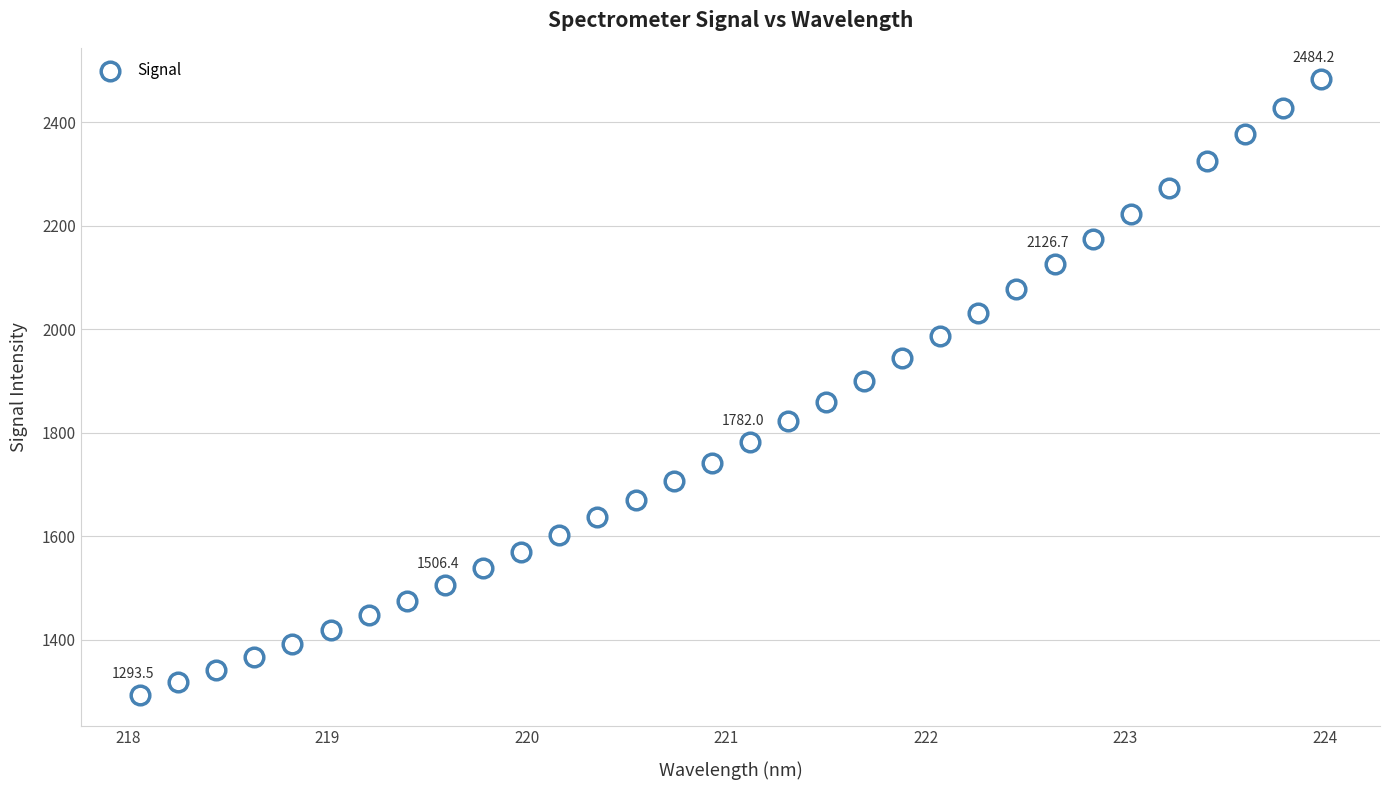

What is the range of X values (max minus min)?

5.9